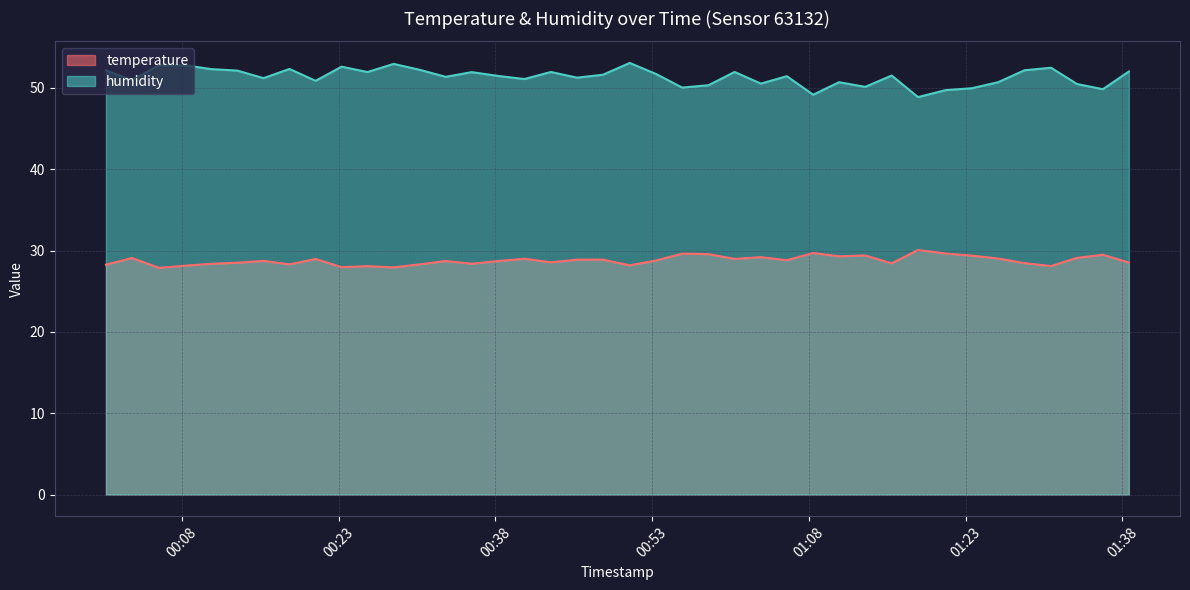

Reading right to left, what are all the values shown in this chart?

temperature: 2022-08-21T01:38:38=28.5	2022-08-21T01:36:09=29.5	2022-08-21T01:33:40=29.1	2022-08-21T01:31:11=28.1	2022-08-21T01:28:39=28.5	2022-08-21T01:26:07=29.0	2022-08-21T01:23:37=29.4	2022-08-21T01:21:07=29.6	2022-08-21T01:18:27=30.1	2022-08-21T01:15:56=28.4	2022-08-21T01:13:24=29.4	2022-08-21T01:10:54=29.3	2022-08-21T01:08:25=29.7	2022-08-21T01:05:54=28.8	2022-08-21T01:03:25=29.2	2022-08-21T01:00:54=29.0	2022-08-21T00:58:24=29.6	2022-08-21T00:55:53=29.6	2022-08-21T00:53:24=28.8	2022-08-21T00:50:52=28.2	2022-08-21T00:48:18=28.9	2022-08-21T00:45:49=28.9	2022-08-21T00:43:19=28.6	2022-08-21T00:40:47=29.0	2022-08-21T00:38:13=28.7	2022-08-21T00:35:44=28.4	2022-08-21T00:33:15=28.7	2022-08-21T00:30:45=28.3	2022-08-21T00:28:16=27.9	2022-08-21T00:25:46=28.1	2022-08-21T00:23:17=28.0	2022-08-21T00:20:48=29.0	2022-08-21T00:18:18=28.3	2022-08-21T00:15:49=28.7	2022-08-21T00:13:18=28.5	2022-08-21T00:10:49=28.4	2022-08-21T00:08:20=28.1	2022-08-21T00:05:49=27.9	2022-08-21T00:03:13=29.1	2022-08-21T00:00:44=28.3
humidity: 2022-08-21T01:38:38=52.0	2022-08-21T01:36:09=49.9	2022-08-21T01:33:40=50.5	2022-08-21T01:31:11=52.5	2022-08-21T01:28:39=52.2	2022-08-21T01:26:07=50.7	2022-08-21T01:23:37=50.0	2022-08-21T01:21:07=49.7	2022-08-21T01:18:27=48.9	2022-08-21T01:15:56=51.5	2022-08-21T01:13:24=50.1	2022-08-21T01:10:54=50.7	2022-08-21T01:08:25=49.2	2022-08-21T01:05:54=51.5	2022-08-21T01:03:25=50.5	2022-08-21T01:00:54=52.0	2022-08-21T00:58:24=50.3	2022-08-21T00:55:53=50.0	2022-08-21T00:53:24=51.7	2022-08-21T00:50:52=53.1	2022-08-21T00:48:18=51.6	2022-08-21T00:45:49=51.3	2022-08-21T00:43:19=52.0	2022-08-21T00:40:47=51.1	2022-08-21T00:38:13=51.5	2022-08-21T00:35:44=52.0	2022-08-21T00:33:15=51.4	2022-08-21T00:30:45=52.2	2022-08-21T00:28:16=53.0	2022-08-21T00:25:46=52.0	2022-08-21T00:23:17=52.6	2022-08-21T00:20:48=50.9	2022-08-21T00:18:18=52.3	2022-08-21T00:15:49=51.2	2022-08-21T00:13:18=52.1	2022-08-21T00:10:49=52.3	2022-08-21T00:08:20=52.8	2022-08-21T00:05:49=52.8	2022-08-21T00:03:13=51.0	2022-08-21T00:00:44=52.2